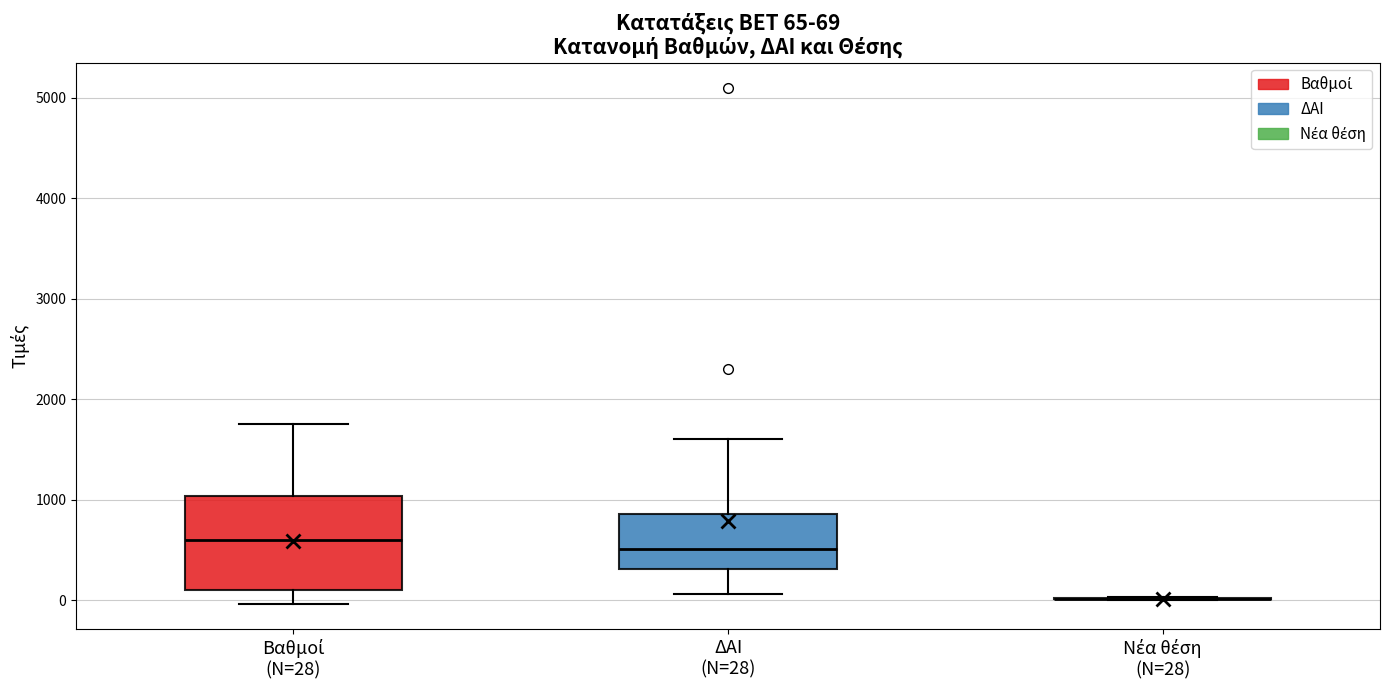

Comparing the boxes themselves (not the whiskers), which one is the tallest?

Βαθμοί (N=28)